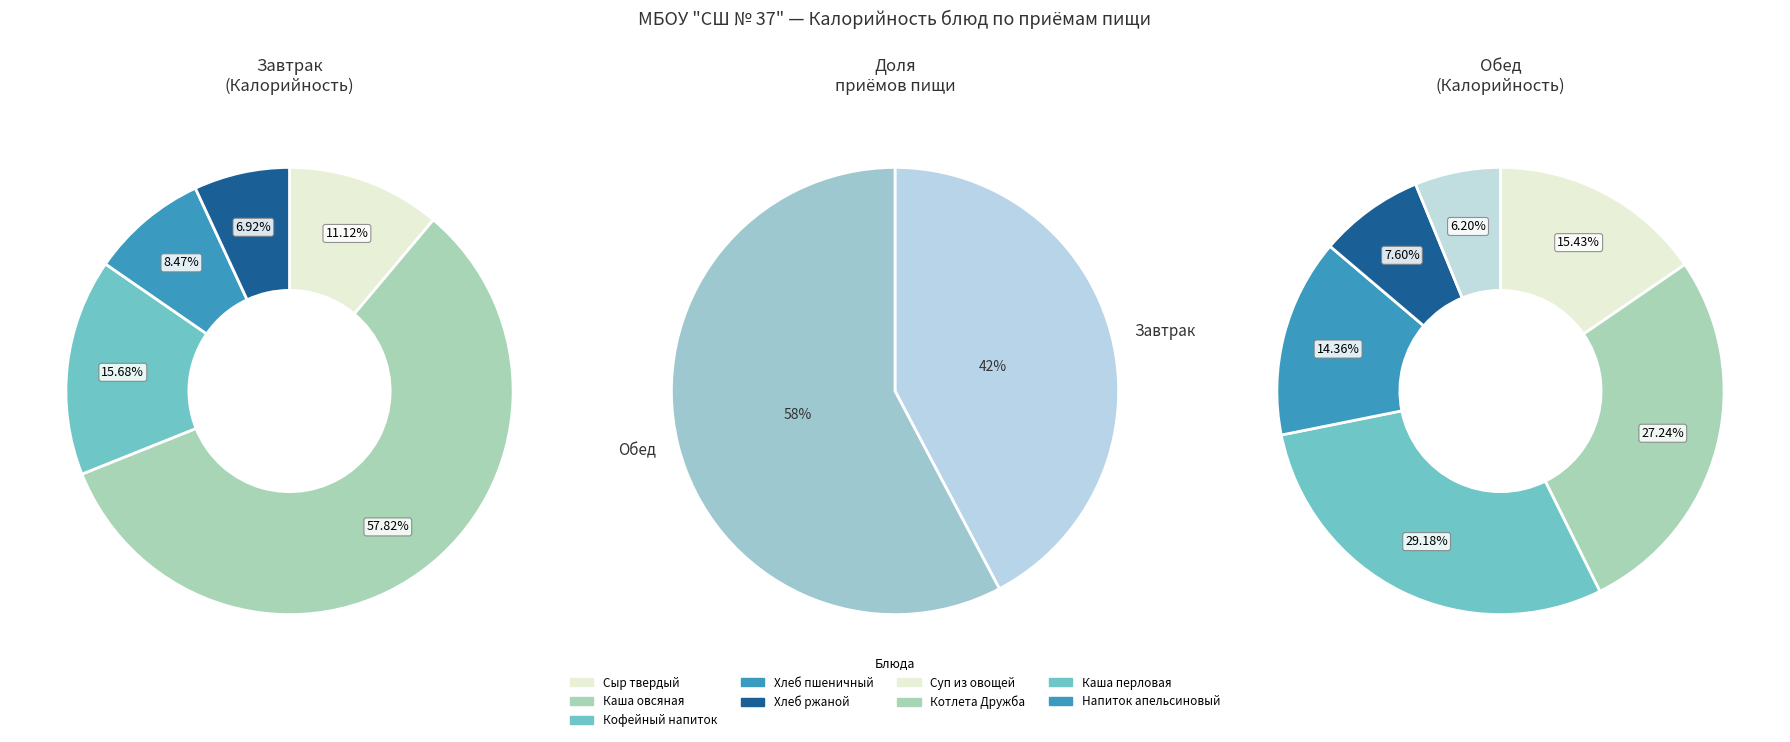

The Котлета Дружба с соусом slice represents 8% of the pie. True or false?

False